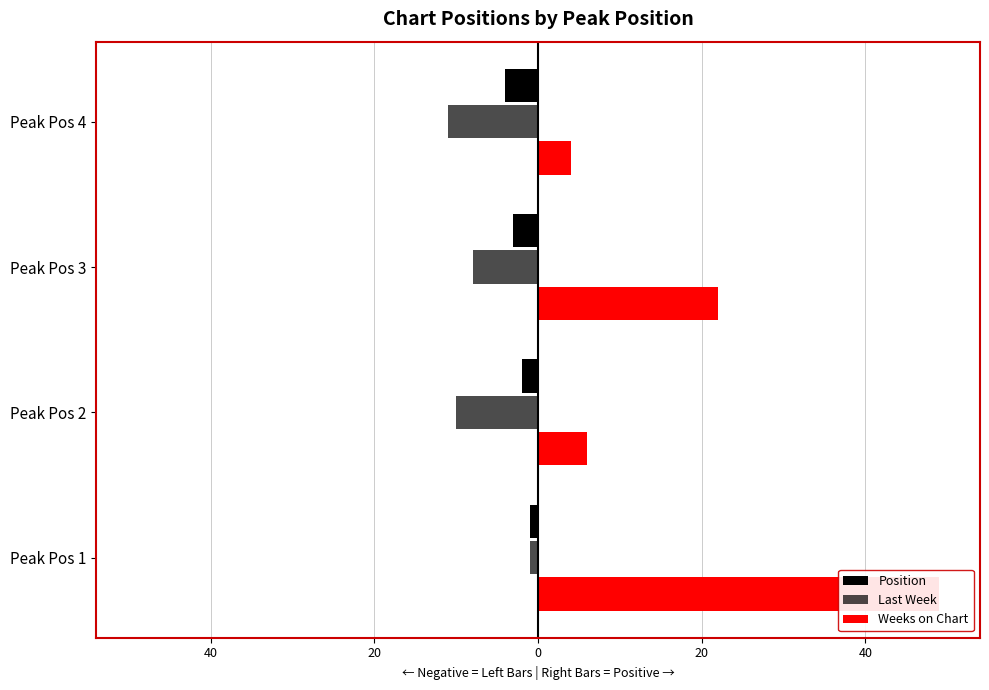

Which series has the largest range (max minus min)?

Weeks on Chart